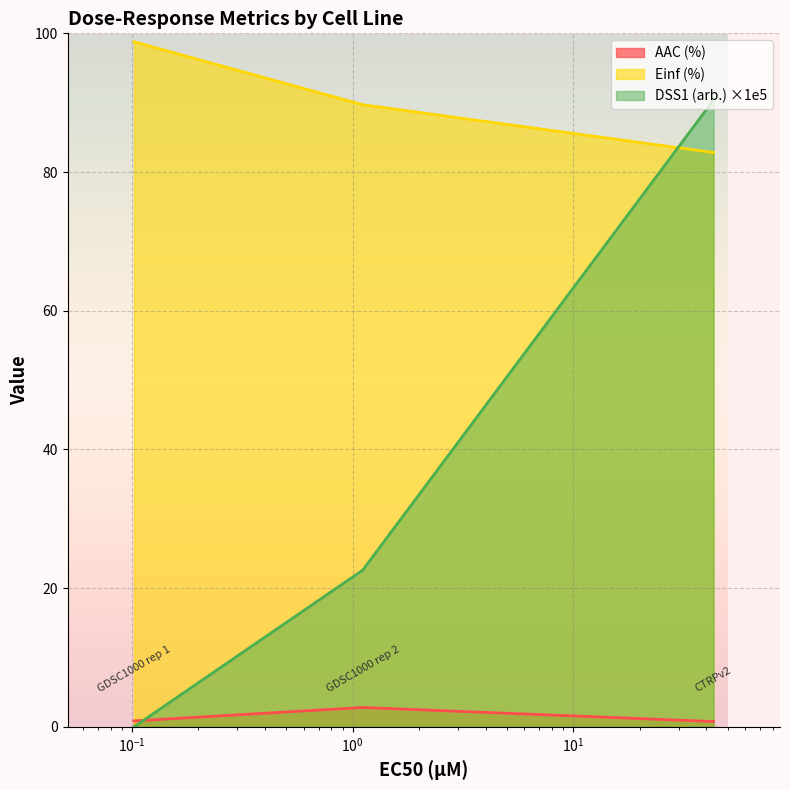

What is the label of the 2nd point from the right?

1.11